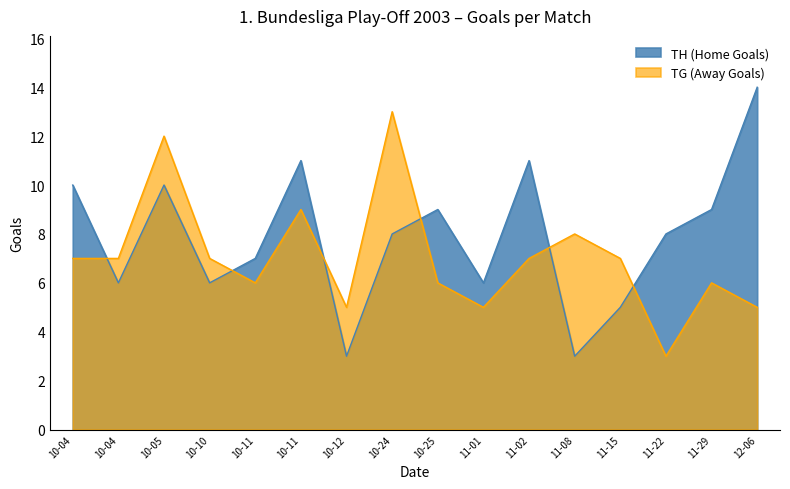

How many times do TH (Home Goals) and TG (Away Goals) cross each other?

6